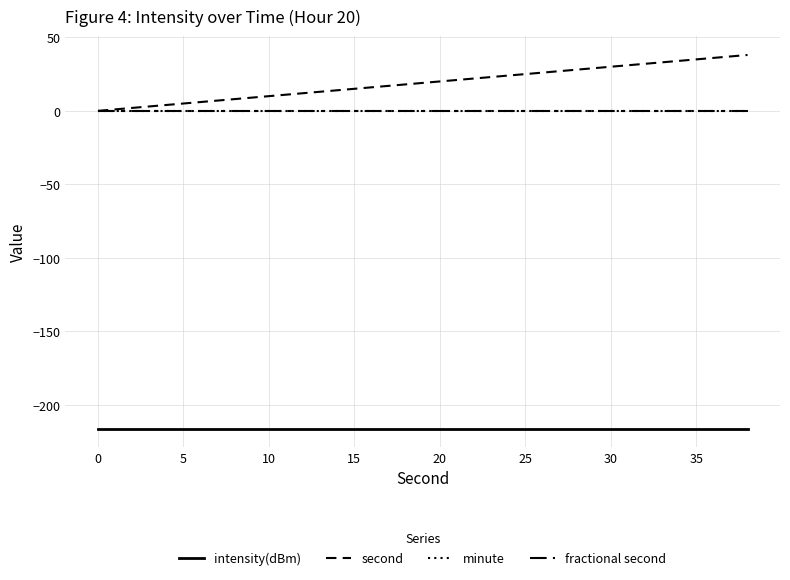

Does the chart display data point markers on the line(s)?

No